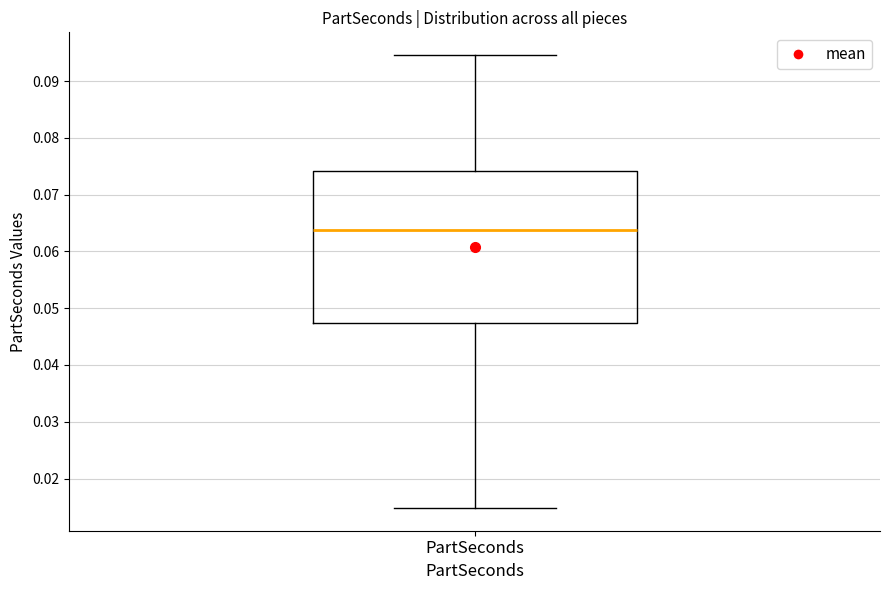

Transcribe this box plot: give where the median line is, the range the box spans, and where the two whiskers end, as read against the y-axis. The values are not printed on the chart, so give them approximately, as read against the axis.

median 0.064, box 0.047 to 0.074, whiskers 0.015 to 0.095